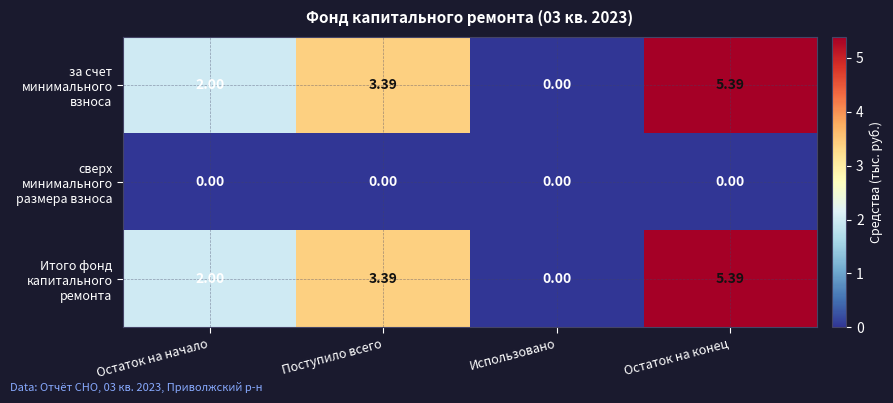

At which label is Итого фонд капитального ремонта closest to 2?

Остаток на начало